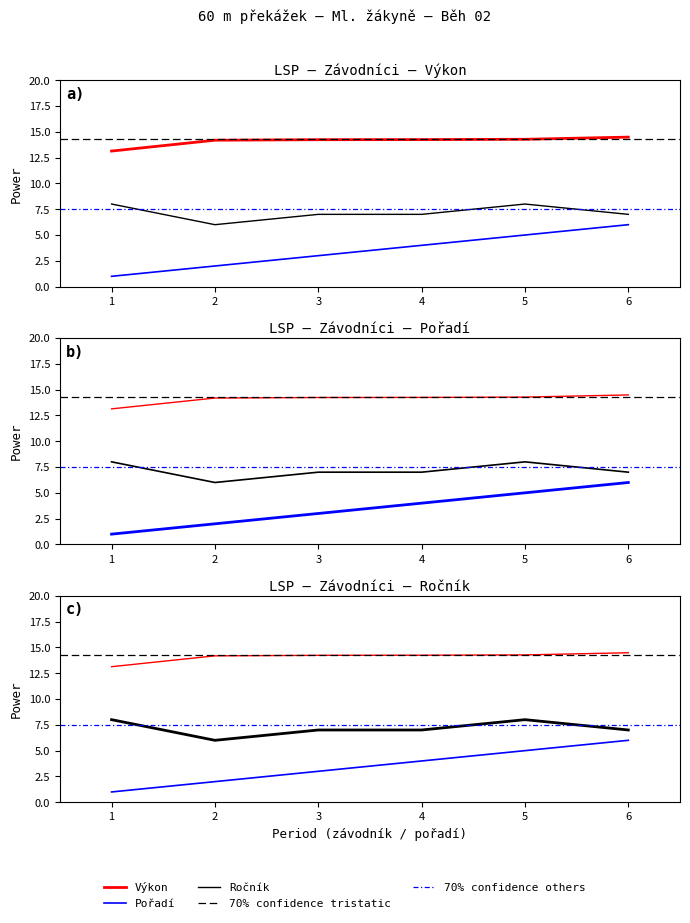

How many lines are shown in the chart?

3